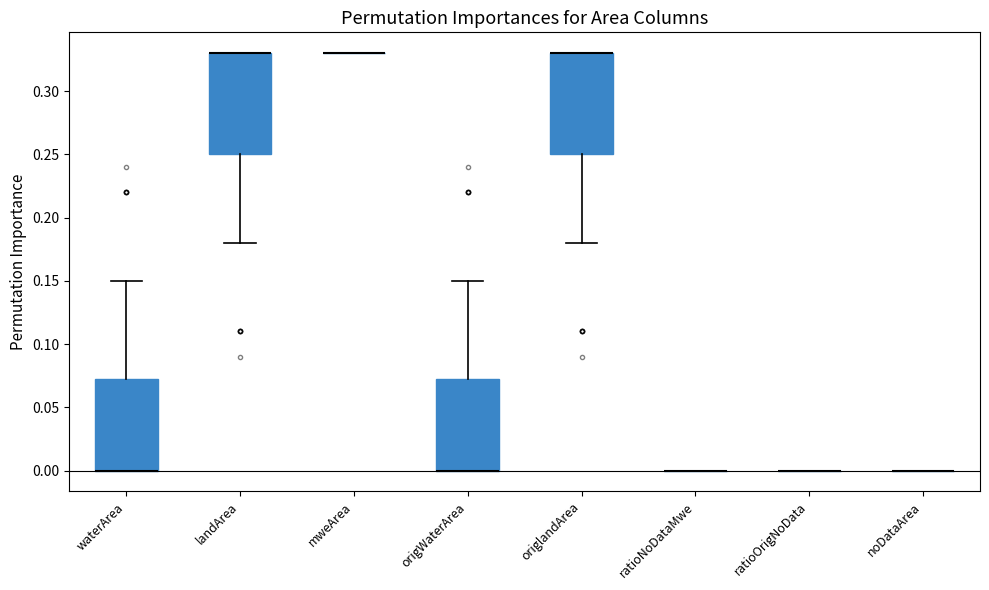

Reading left to right, read every box against the y-axis: the position of its median line, the range the box covers, and the ends of its whiskers. The values are not printed on the chart, so give them approximately, as read against the axis.

waterArea: median 0.000 (drawn on the box's lower edge), box 0.000 to 0.075, whiskers 0.000 to 0.150
landArea: median 0.330 (drawn on the box's upper edge), box 0.250 to 0.330, whiskers 0.180 to 0.330
mweArea: box collapsed to a line at 0.330, whiskers 0.330 to 0.330
origWaterArea: median 0.000 (drawn on the box's lower edge), box 0.000 to 0.075, whiskers 0.000 to 0.150
origlandArea: median 0.330 (drawn on the box's upper edge), box 0.250 to 0.330, whiskers 0.180 to 0.330
ratioNoDataMwe: box collapsed to a line at 0.000, whiskers 0.000 to 0.000
ratioOrigNoData: box collapsed to a line at 0.000, whiskers 0.000 to 0.000
noDataArea: box collapsed to a line at 0.000, whiskers 0.000 to 0.000